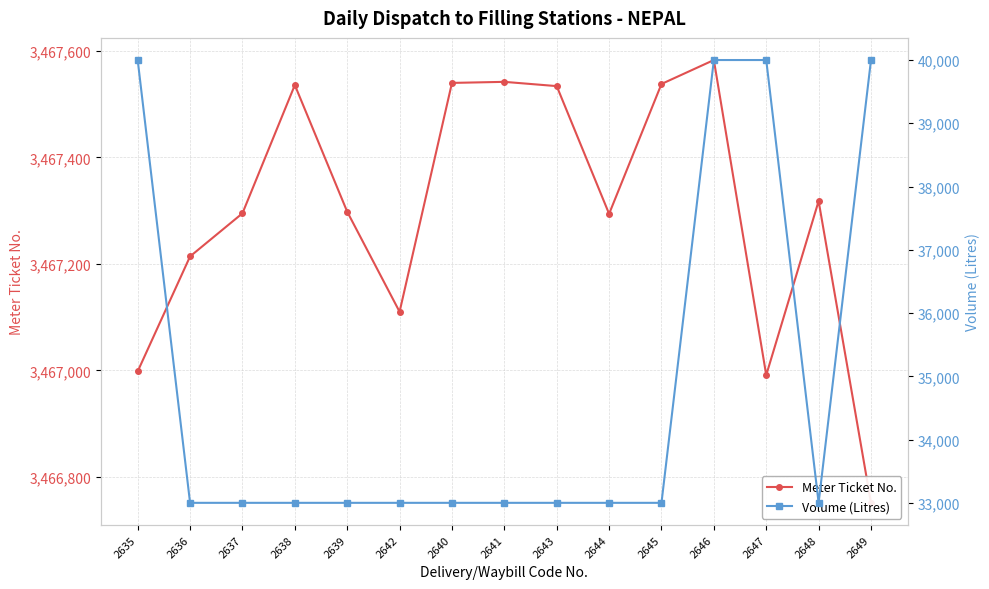

How many interior local valleys does the Meter Ticket No. series have?

3